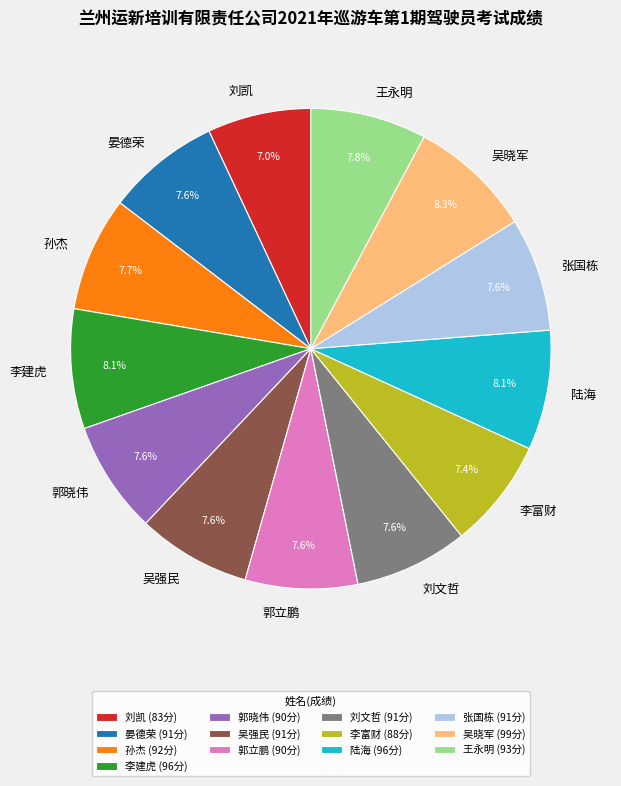

Approximately how many times larger is the value at 陆海 compared to 刘文哲?

1.1